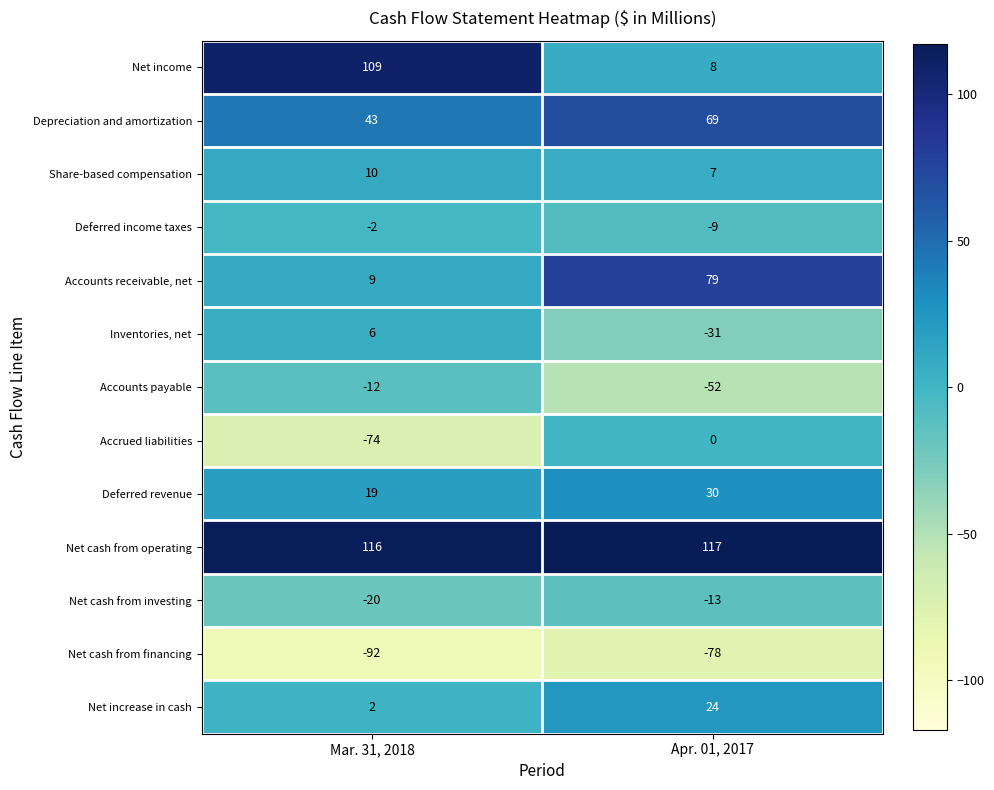

Rank the series at Apr. 01, 2017 from highest to lowest value.

Net cash from operating, Accounts receivable, net, Depreciation and amortization, Deferred revenue, Net increase in cash, Net income, Share-based compensation, Accrued liabilities, Deferred income taxes, Net cash from investing, Inventories, net, Accounts payable, Net cash from financing